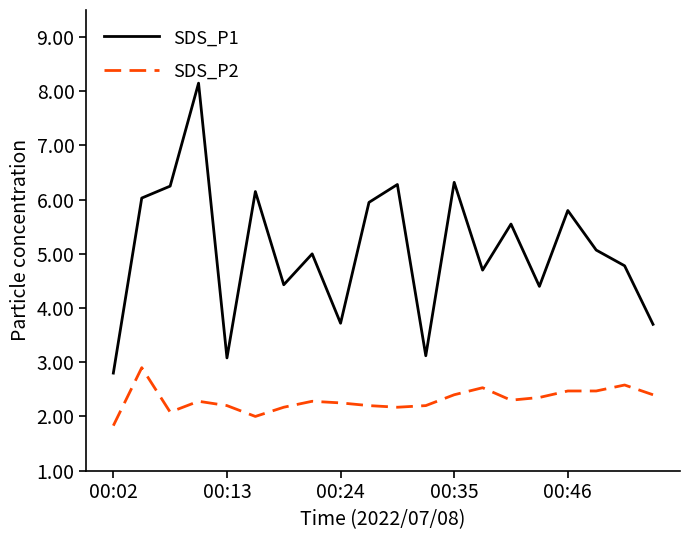

Which series has the widest spread of values?

SDS_P1